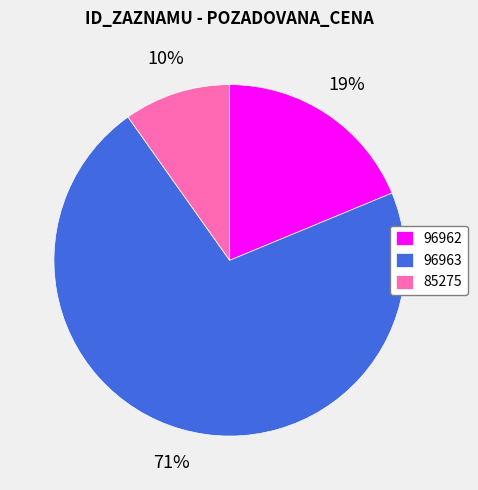

What percentage is the 96963 slice, to the nearest percent?

71%